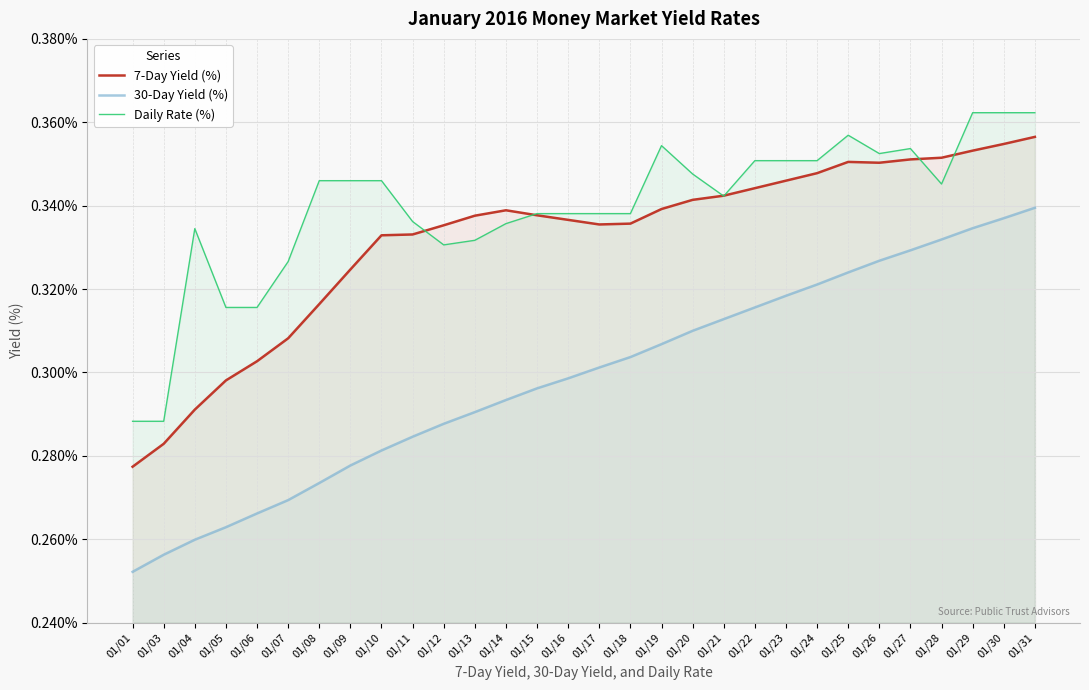

Which has a higher value, 01/25 or 01/10?

01/25